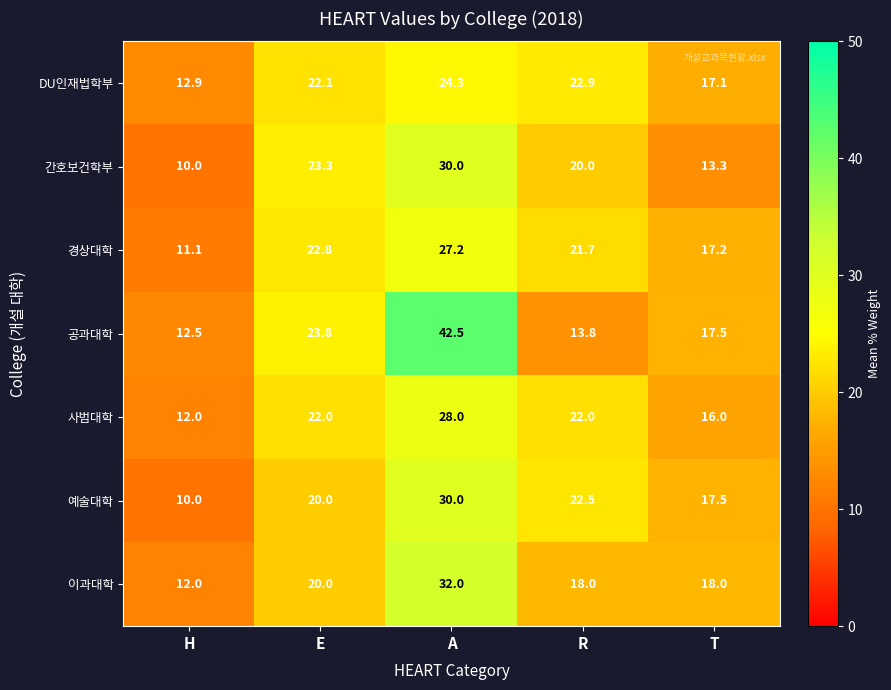

What is the sum of the 공과대학 values at T and E?

41.3